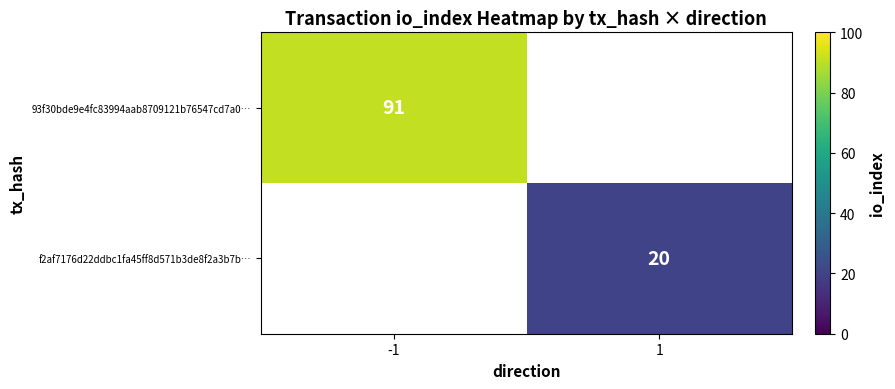

The value of f2af7176d22ddbc1fa45ff8d571b3de8f2a3b7b… at 1 is 20. True or false?

True